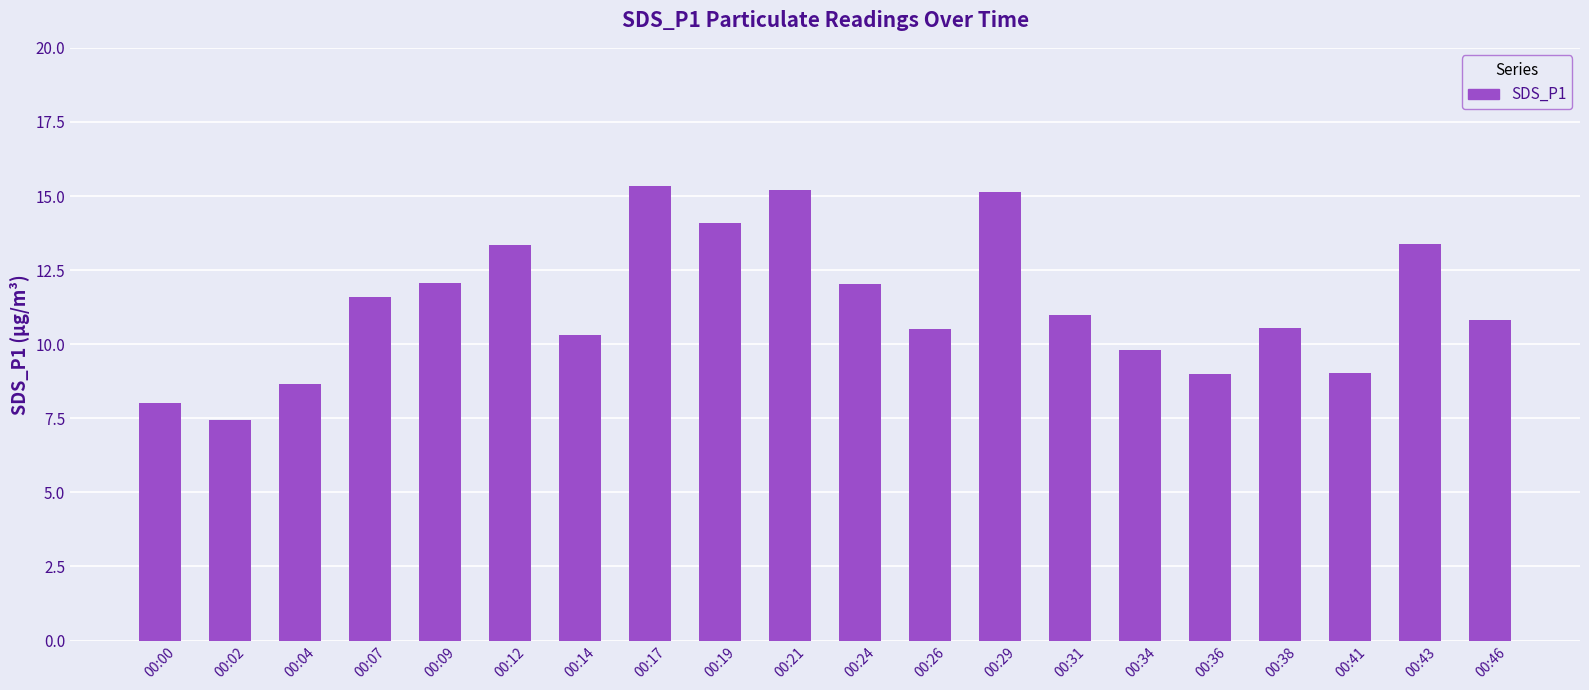

What is the sum of all values?

227.3